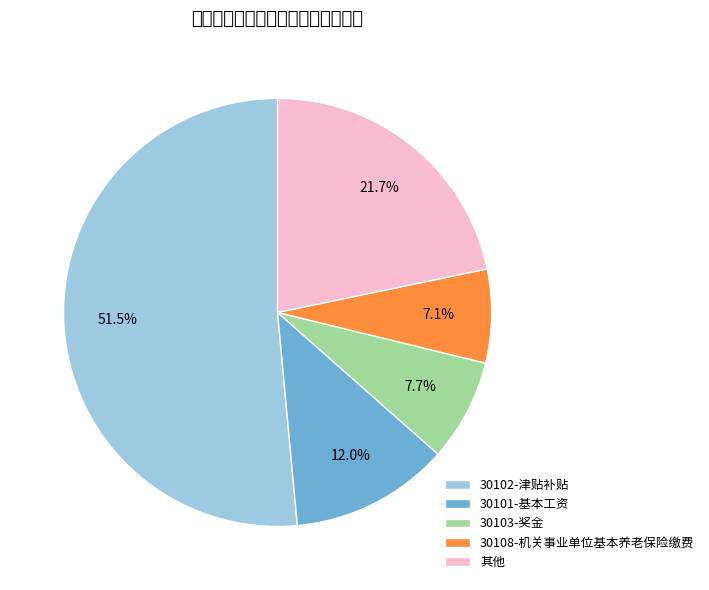

How many segments does this pie chart have?

5